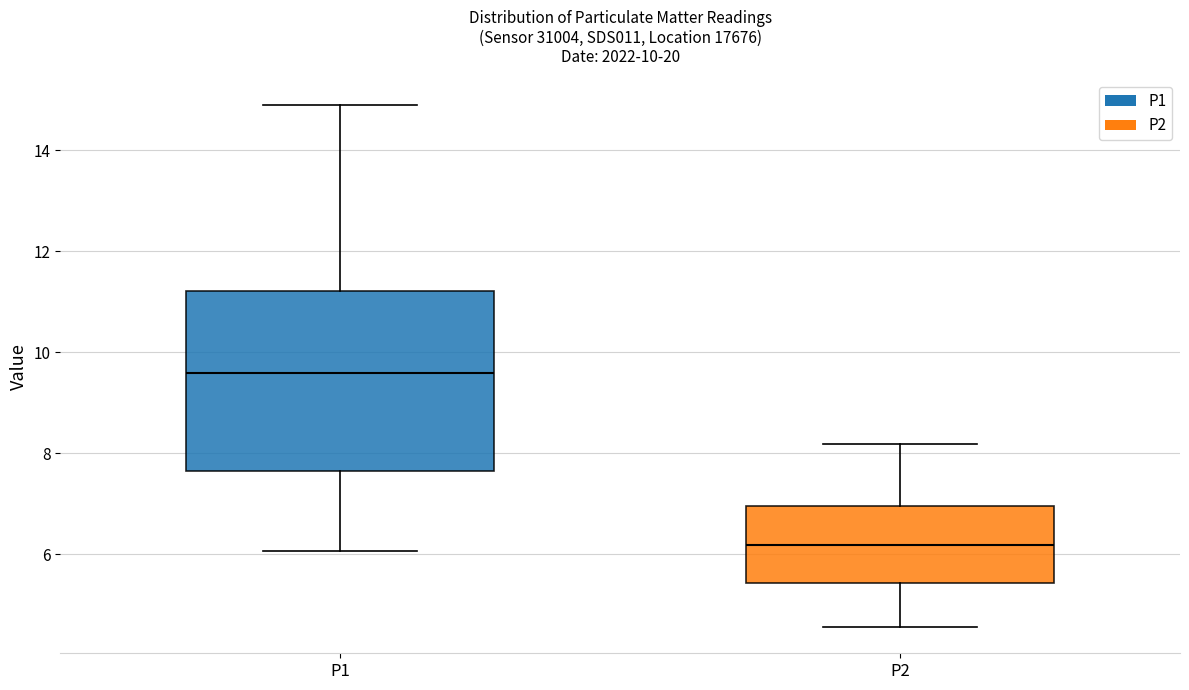

Reading left to right, transcribe this box plot: for each box, give where its median line is, the range the box spans, and where its two whiskers end, as read against the y-axis. The values are not printed on the chart, so give them approximately, as read against the axis.

P1: median 9.6, box 7.6 to 11.2, whiskers 6.0 to 15.0
P2: median 6.2, box 5.4 to 7.0, whiskers 4.6 to 8.2